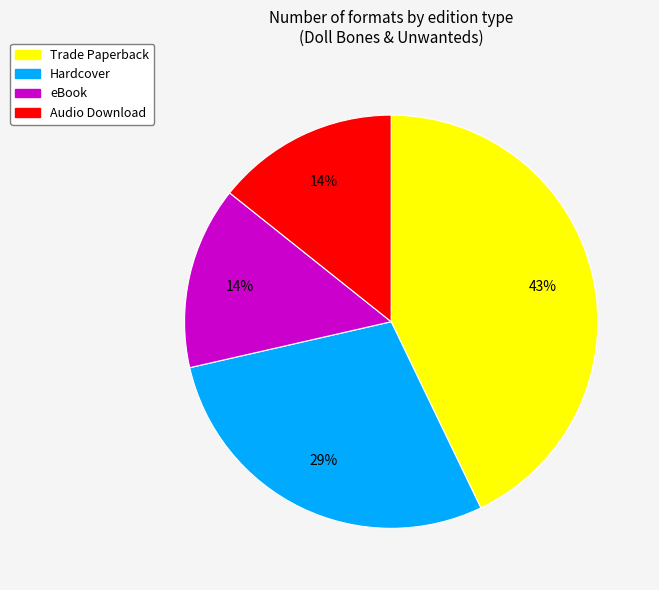

Is it true that eBook is 28% of the pie?

False